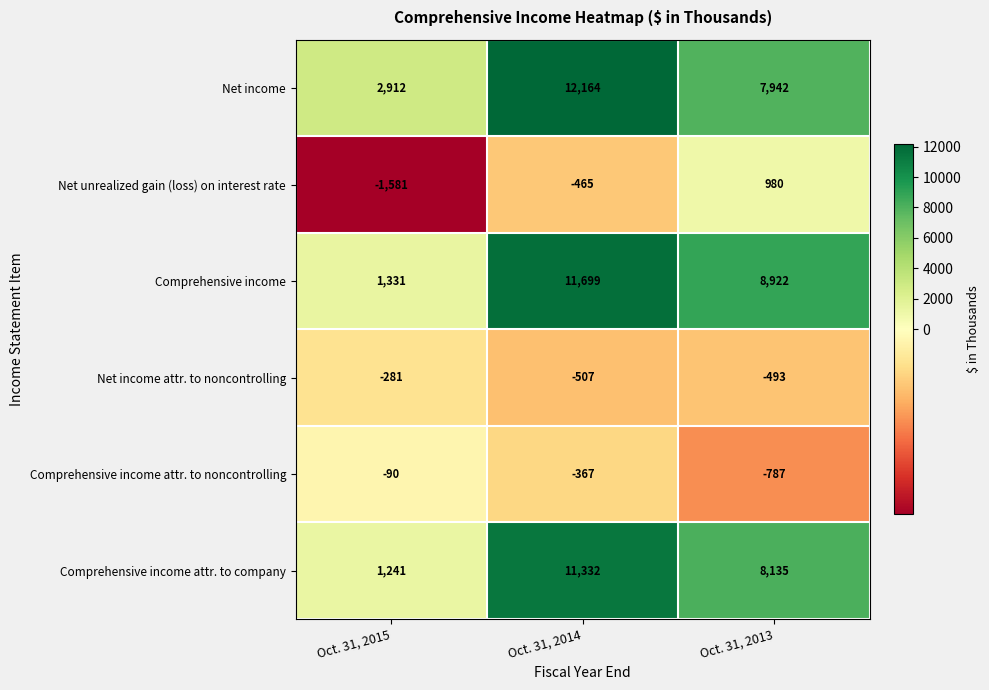

How many data points in Comprehensive income attr. to noncontrolling are above -367?

1